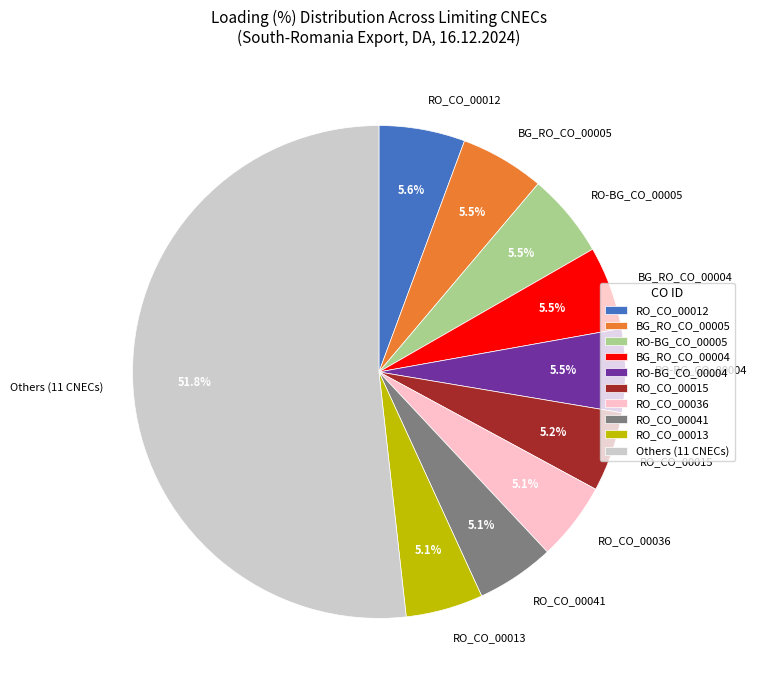

Approximately how many times larger is the value at Others (11 CNECs) compared to BG_RO_CO_00005?

9.4